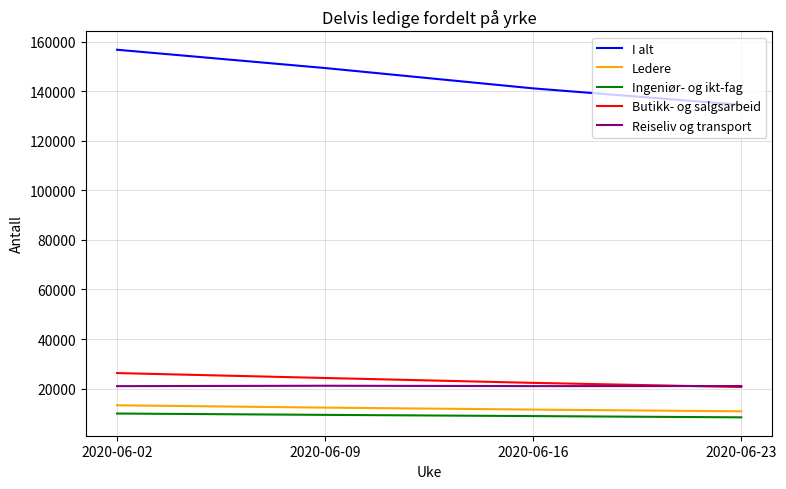

The value of I alt at 2020-06-09 is 149338. True or false?

True